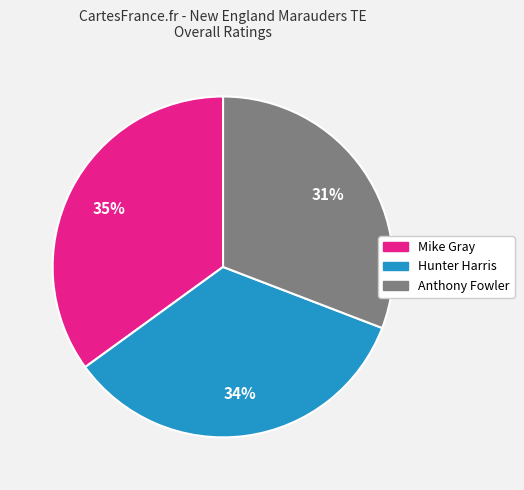

Is it true that Hunter Harris is 34% of the pie?

True